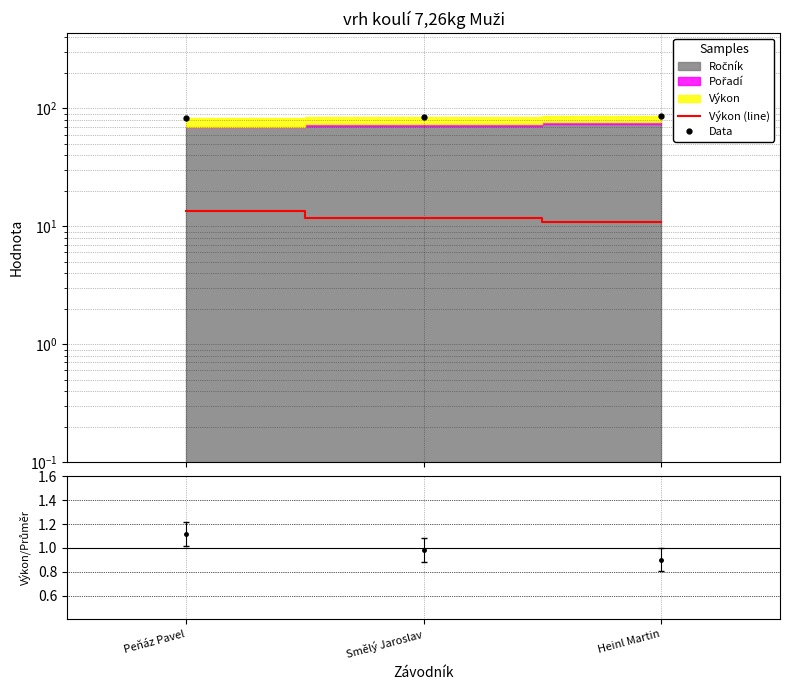

What is the greatest value displayed?

86.8